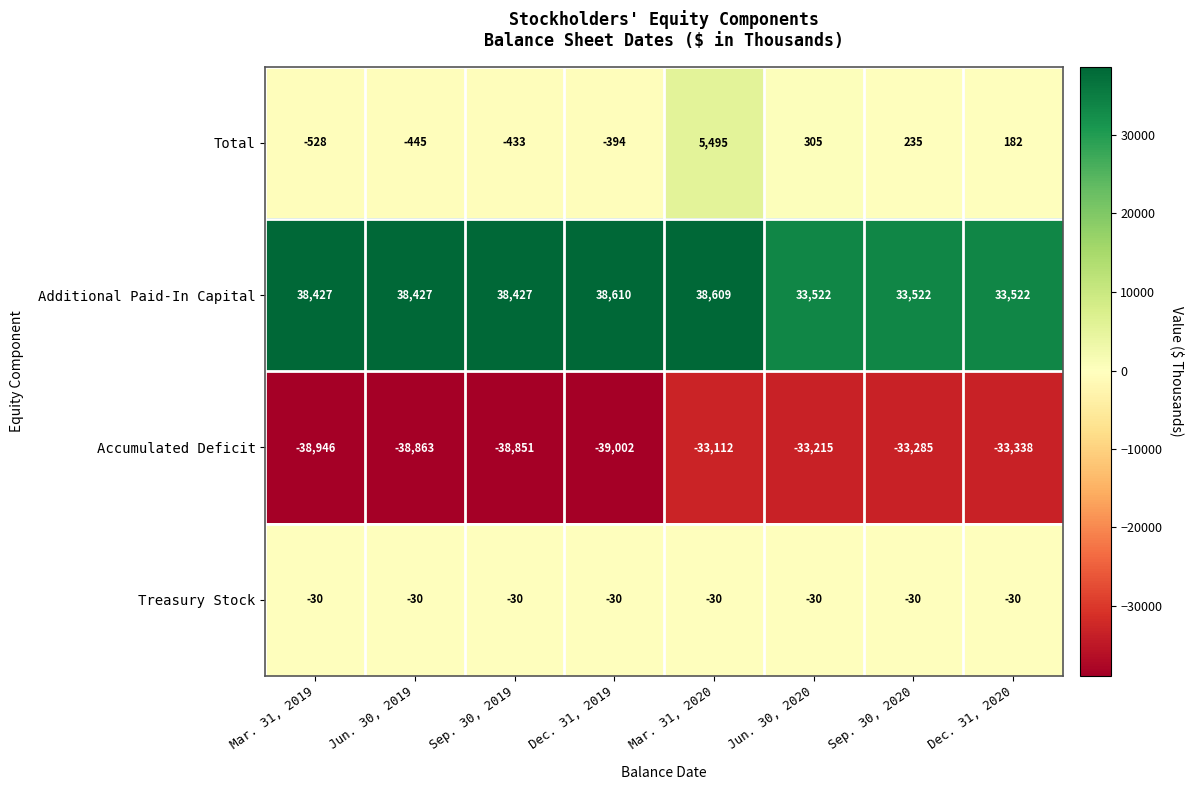

The Total series shows -394 at Dec. 31, 2019. True or false?

True